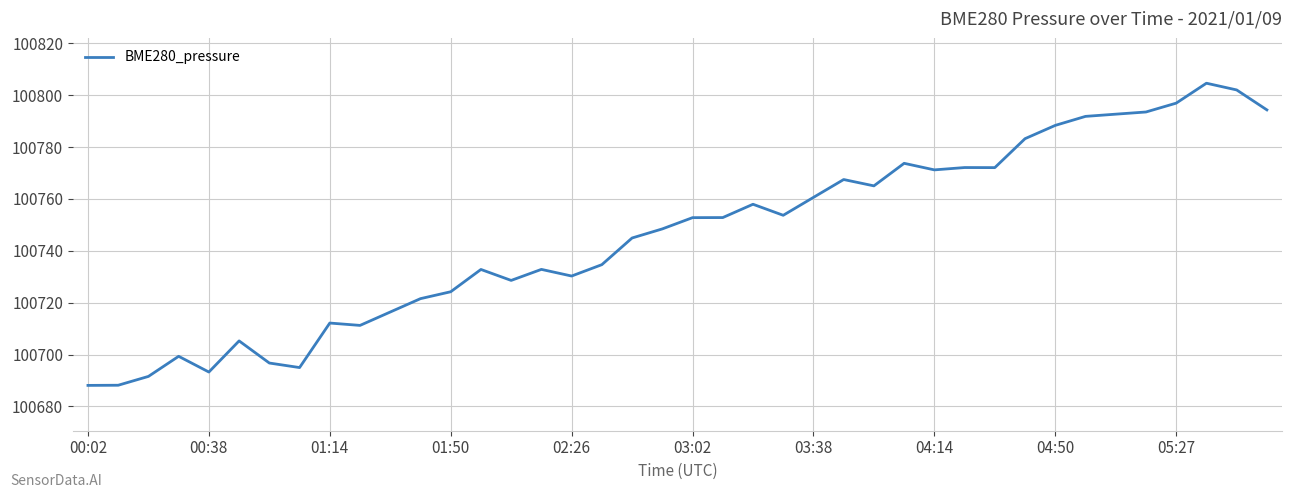

What is the minimum value shown in the chart?

100688.1